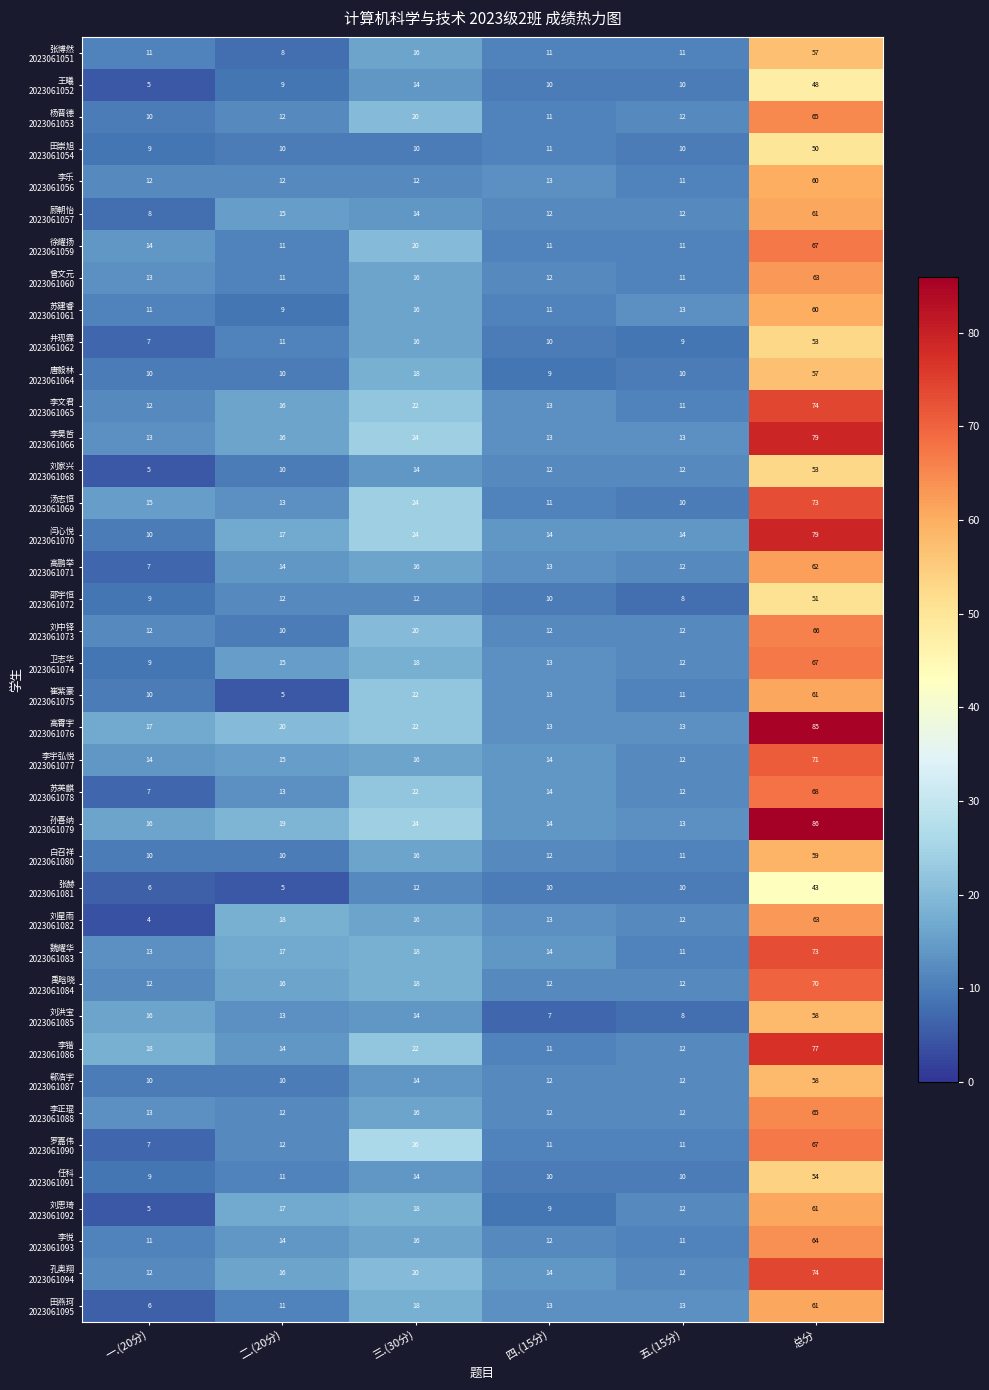

At which category does the chart reach its peak across all series?

总分